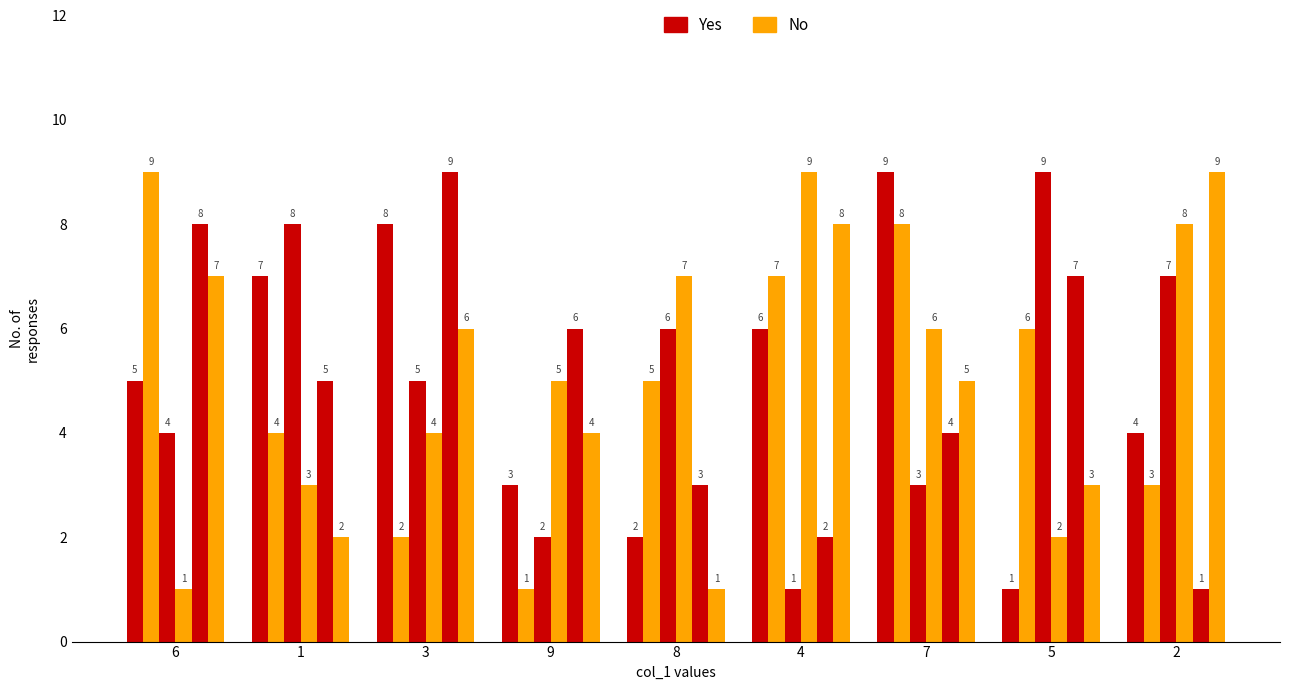

True or false: col_2 has a value of 8 at 3.

True